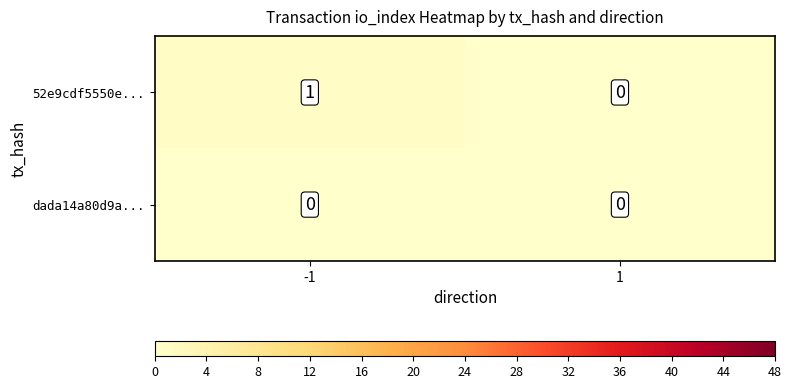

List the labels in order of 52e9cdf5550e... value, largest first.

-1, 1